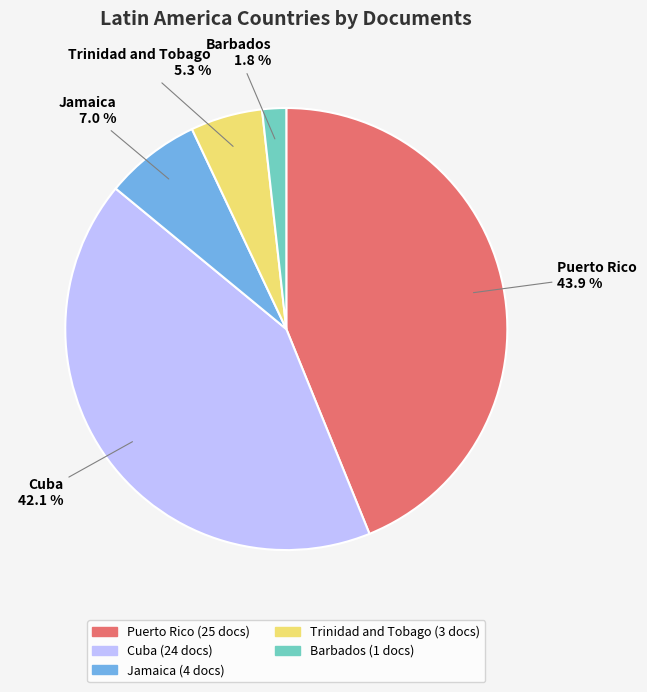

Which slice is the largest?

Puerto Rico